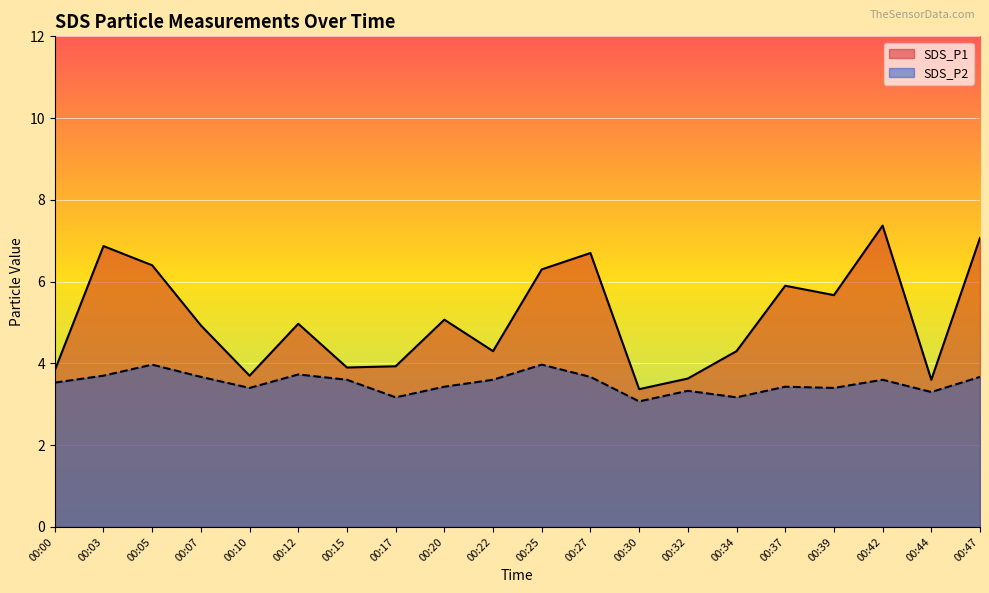

What is the minimum value shown in the chart?

3.1